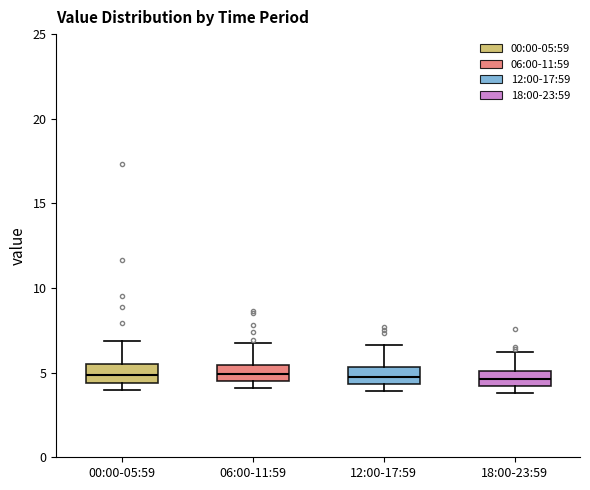

Reading left to right, transcribe this box plot: for each box, give where its median line is, the range the box spans, and where its two whiskers end, as read against the y-axis. The values are not printed on the chart, so give them approximately, as read against the axis.

00:00-05:59: median 5.0, box 4.5 to 5.5, whiskers 4.0 to 7.0
06:00-11:59: median 5.0, box 4.5 to 5.5, whiskers 4.0 to 7.0
12:00-17:59: median 5.0, box 4.5 to 5.5, whiskers 4.0 to 6.5
18:00-23:59: median 4.5, box 4.0 to 5.0, whiskers 4.0 (just below the box's lower edge) to 6.0